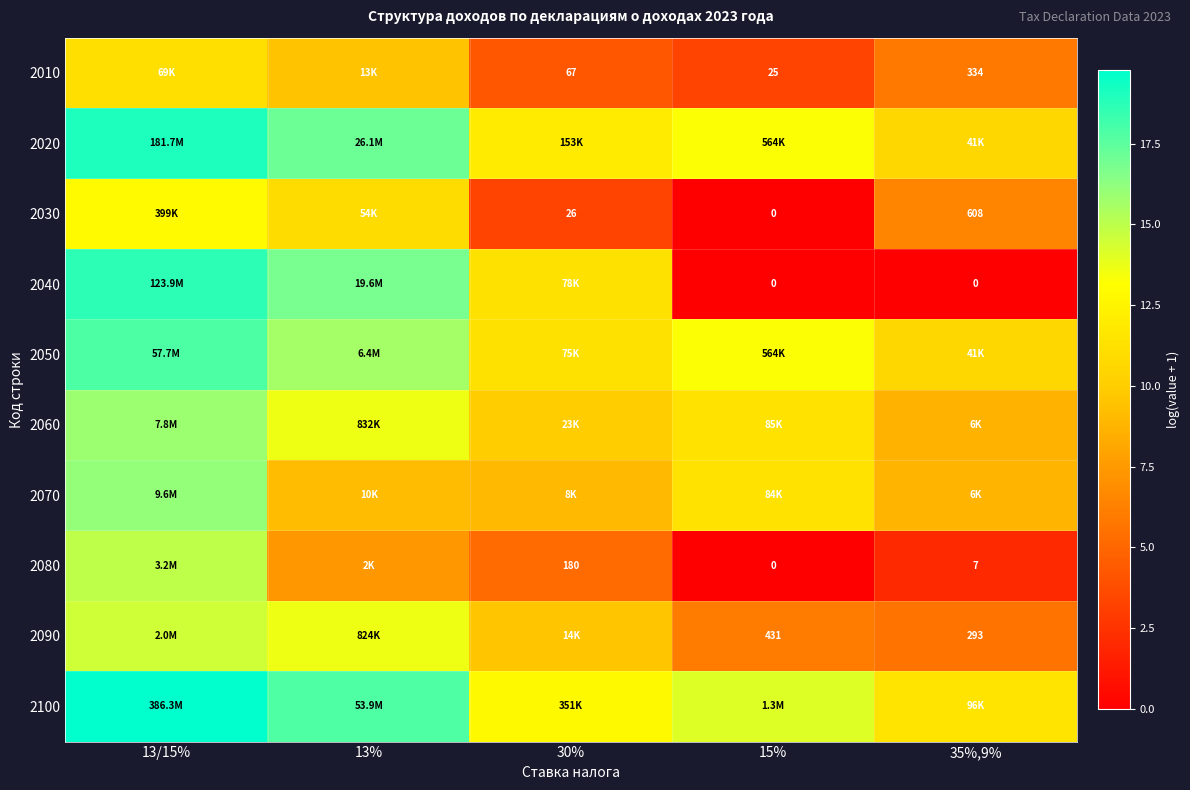

Which series has the largest total across all categories?

2100